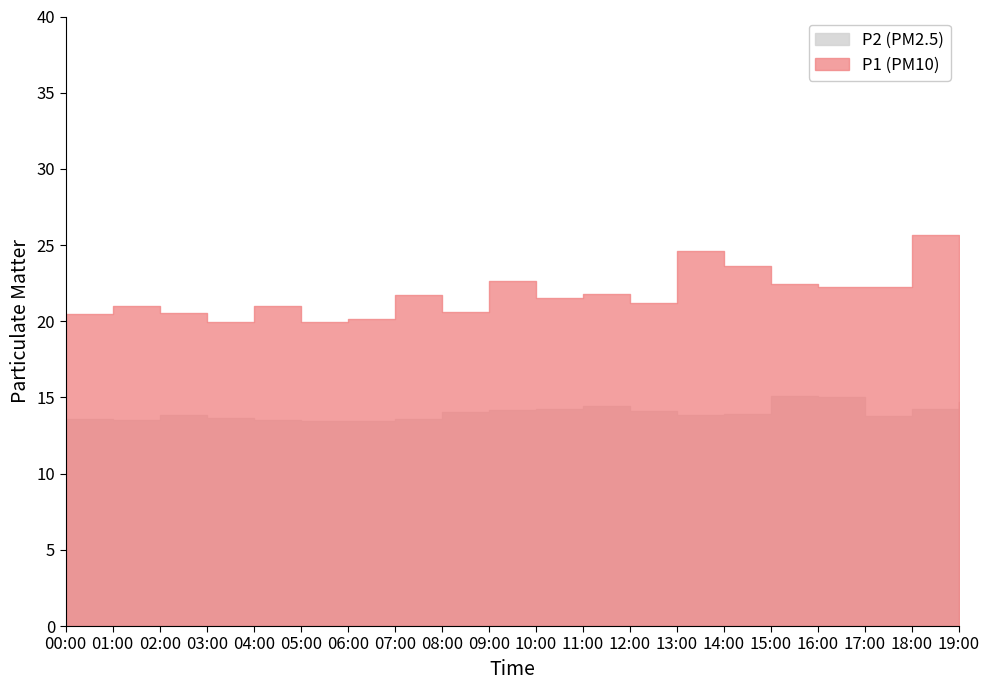

True or false: P2 and P1 intersect in this chart.

False